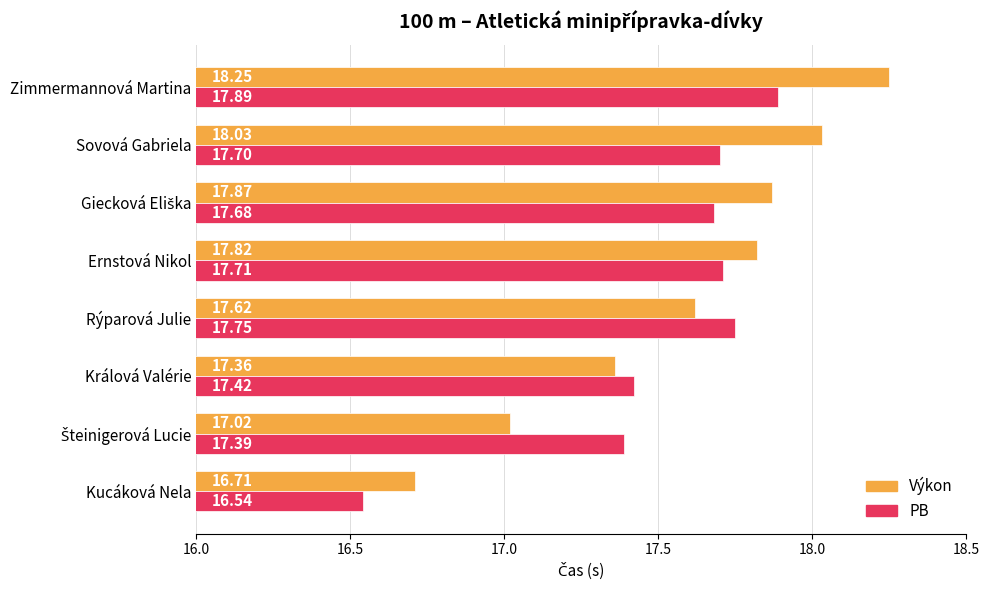

Which series changed the most between Sovová Gabriela and Zimmermannová Martina?

Výkon